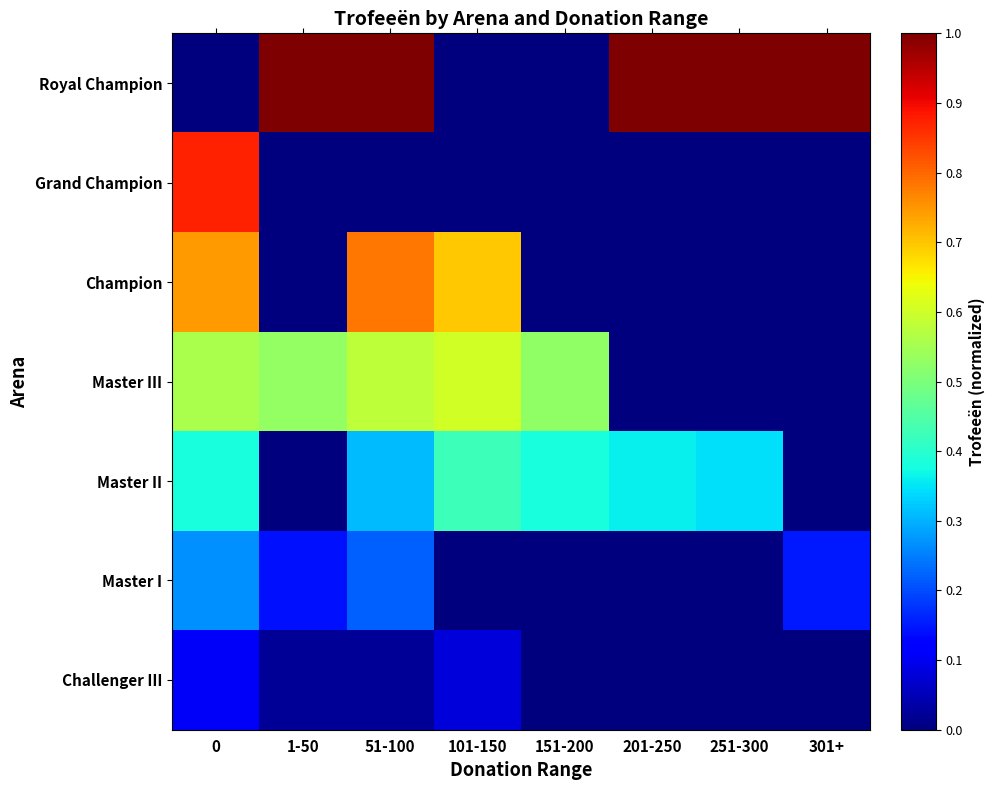

Reading left to right, what are all the values shown in this chart?

Royal Champion: 0=0.0	1-50=1.0	51-100=1.0	101-150=0.0	151-200=0.0	201-250=1.0	251-300=1.0	301+=1.0
Grand Champion: 0=0.9	1-50=0.0	51-100=0.0	101-150=0.0	151-200=0.0	201-250=0.0	251-300=0.0	301+=0.0
Champion: 0=0.7	1-50=0.0	51-100=0.8	101-150=0.7	151-200=0.0	201-250=0.0	251-300=0.0	301+=0.0
Master III: 0=0.6	1-50=0.5	51-100=0.6	101-150=0.6	151-200=0.5	201-250=0.0	251-300=0.0	301+=0.0
Master II: 0=0.4	1-50=0.0	51-100=0.3	101-150=0.4	151-200=0.4	201-250=0.4	251-300=0.3	301+=0.0
Master I: 0=0.3	1-50=0.1	51-100=0.2	101-150=0.0	151-200=0.0	201-250=0.0	251-300=0.0	301+=0.2
Challenger III: 0=0.1	1-50=0.0	51-100=0.0	101-150=0.1	151-200=0.0	201-250=0.0	251-300=0.0	301+=0.0